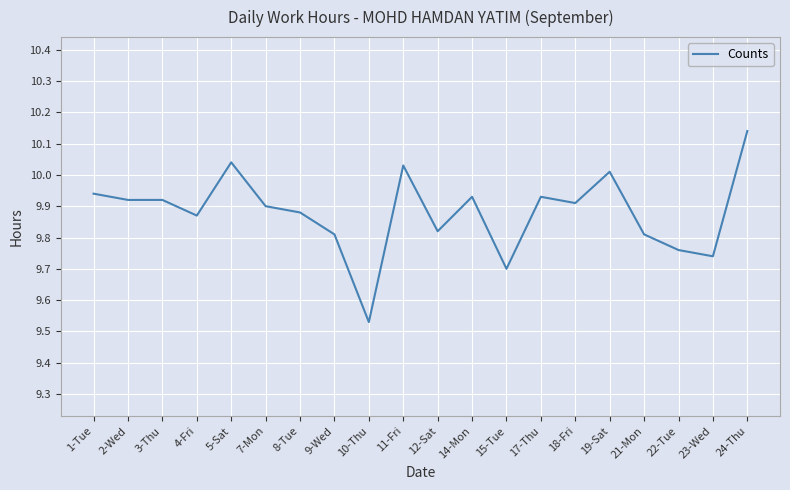

What is the sum of the values at 24-Thu and 22-Tue?

19.9